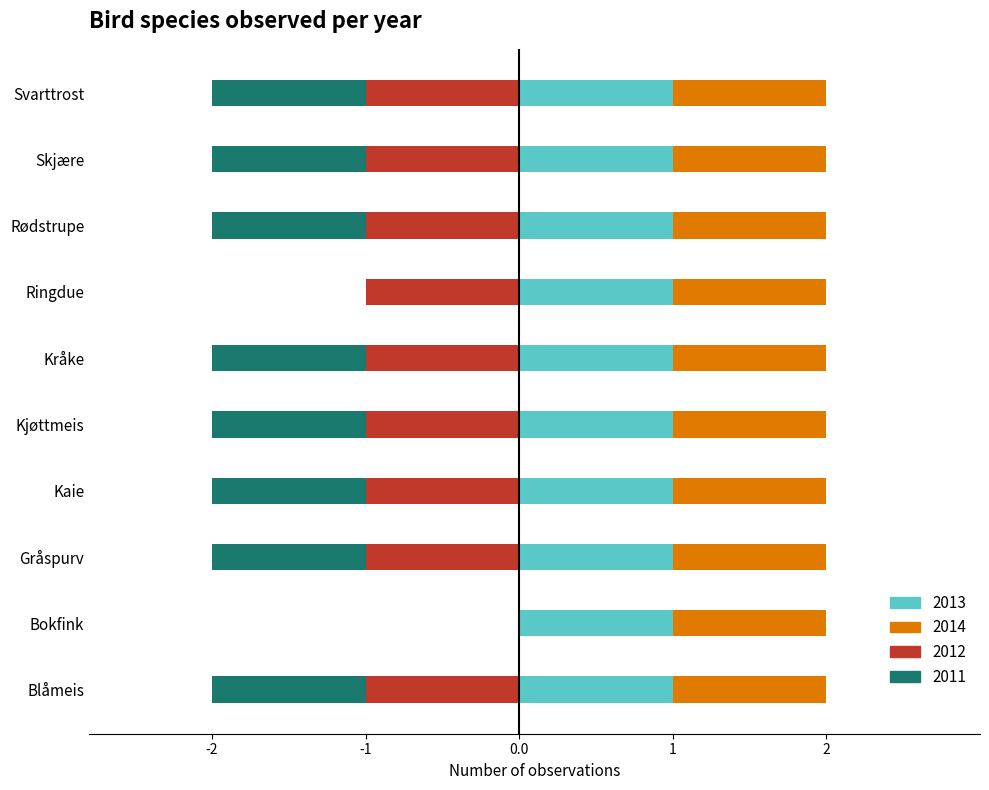

What are all the series names shown in the legend?

2013, 2014, 2012, 2011